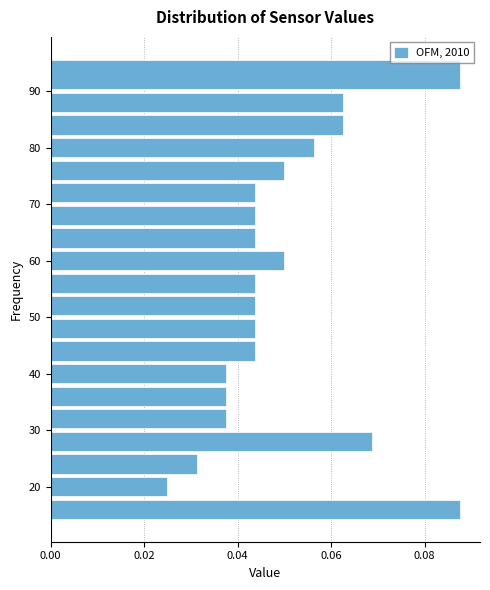

Reading bottom to top, list every bar in this chart as the range it spans on the y-axis followed by its length. The values are not printed on the chart, so give them approximately, as read against the axis.

14 to 18: 0.088
18 to 22: 0.026
22 to 26: 0.032
26 to 30: 0.068
30 to 34: 0.038
34 to 38: 0.038
38 to 42: 0.038
42 to 46: 0.044
46 to 50: 0.044
50 to 54: 0.044
54 to 58: 0.044
58 to 62: 0.050
62 to 66: 0.044
66 to 70: 0.044
70 to 74: 0.044
74 to 78: 0.050
78 to 82: 0.056
82 to 86: 0.062
86 to 90: 0.062
90 to 96: 0.088